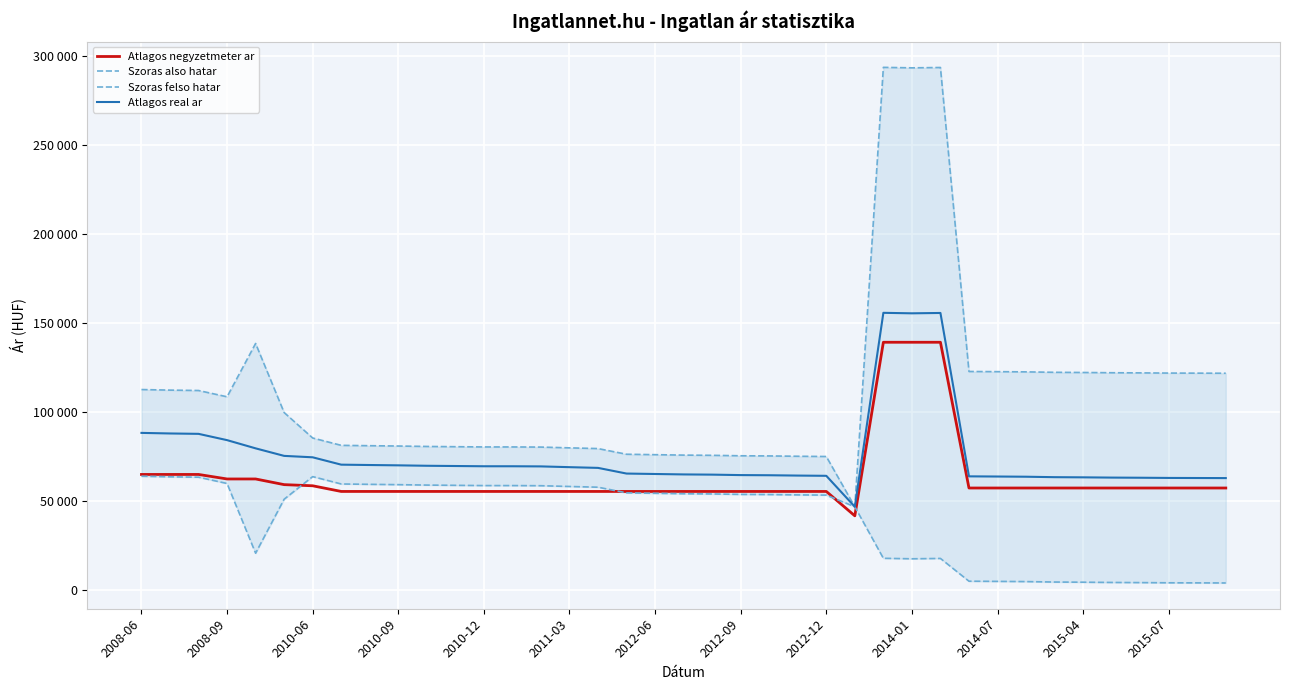

What is the value of the Atlagos real ar point at the 12th from the left?

69676